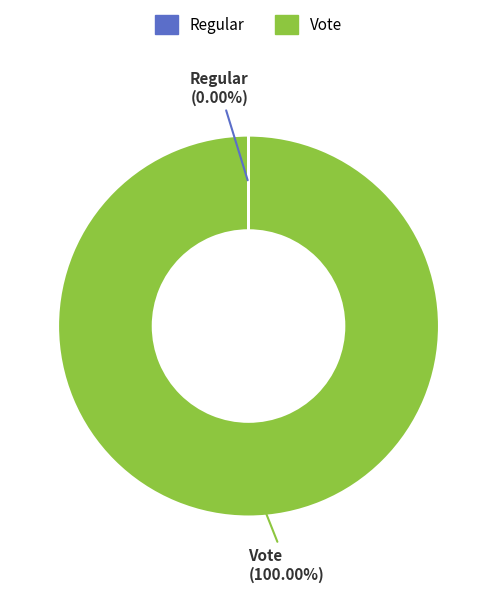

Which category accounts for the majority?

Vote